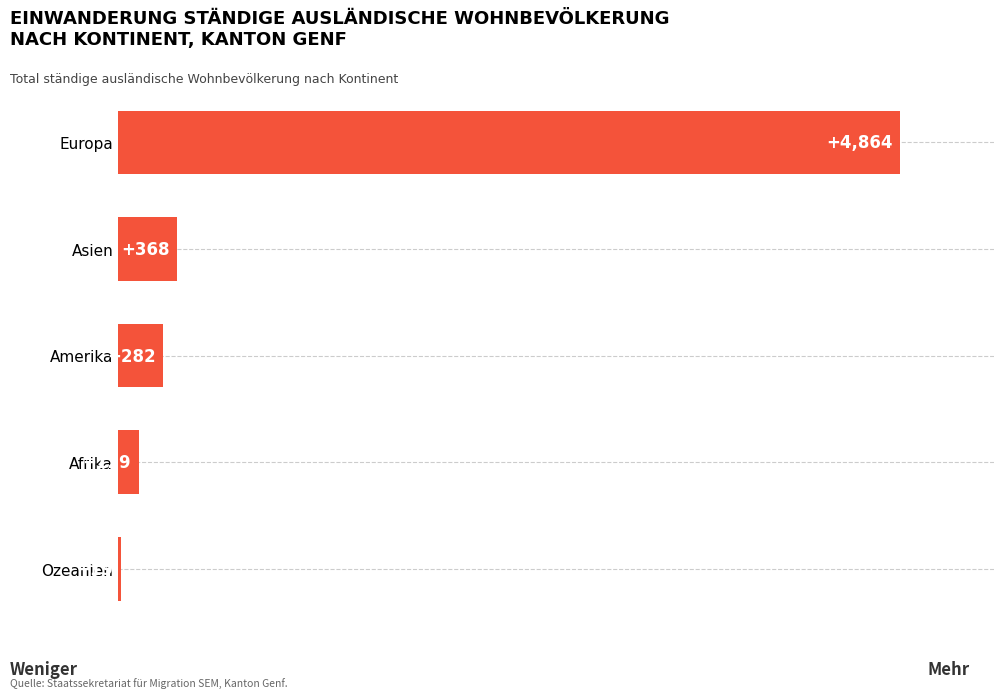

What is the minimum value shown in the chart?

19